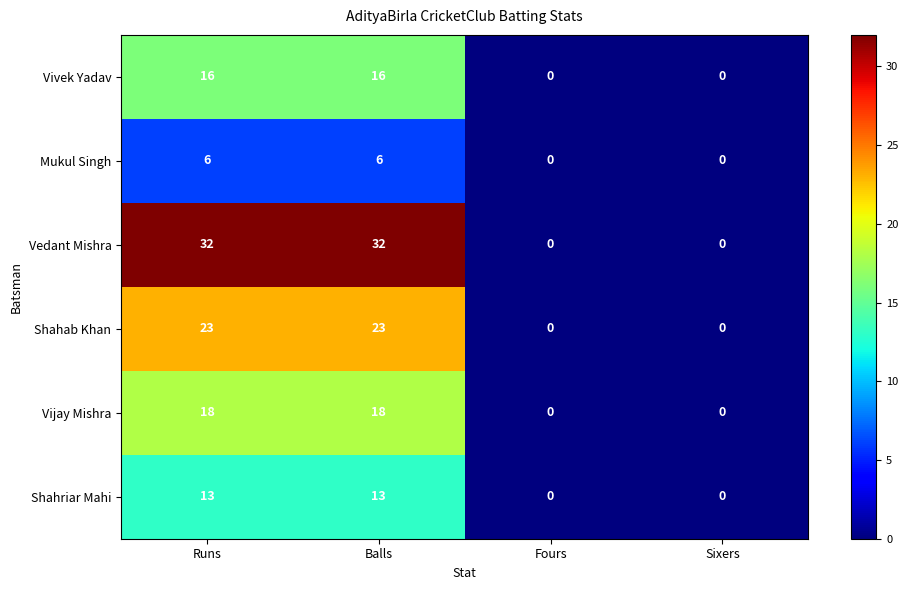

Is it true that Vijay Mishra equals 4 at Runs?

False